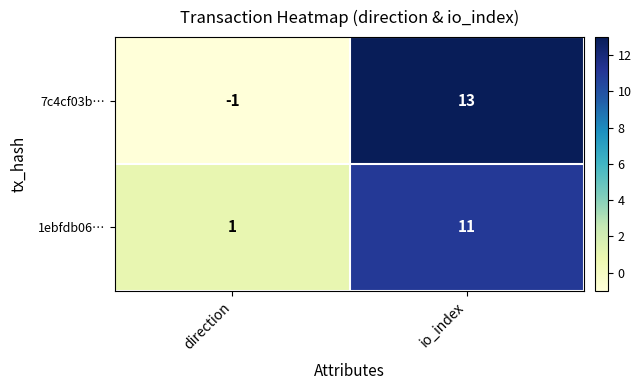

Count the number of data series in this chart.

2